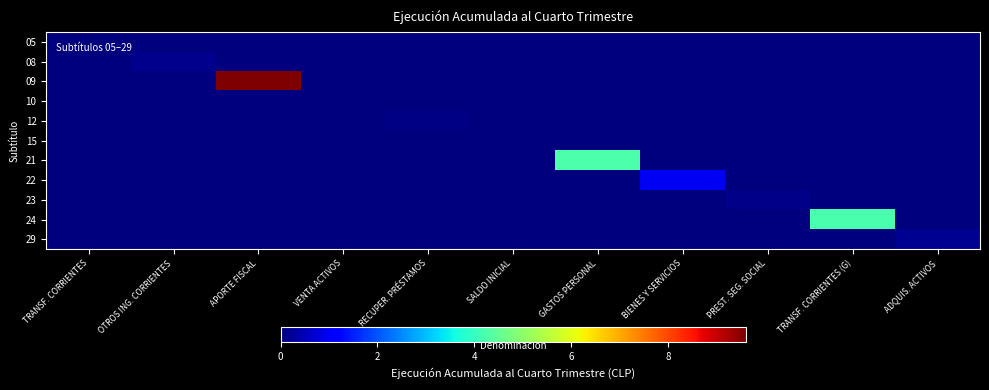

How many distinct data groups are displayed?

11